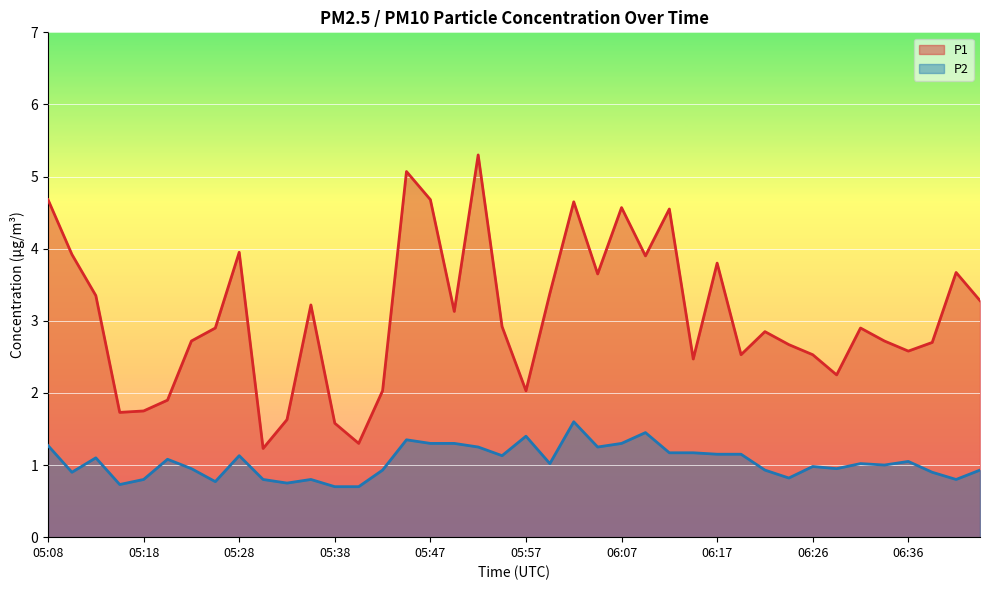

At which label does P2 first exceed 1?

05:08